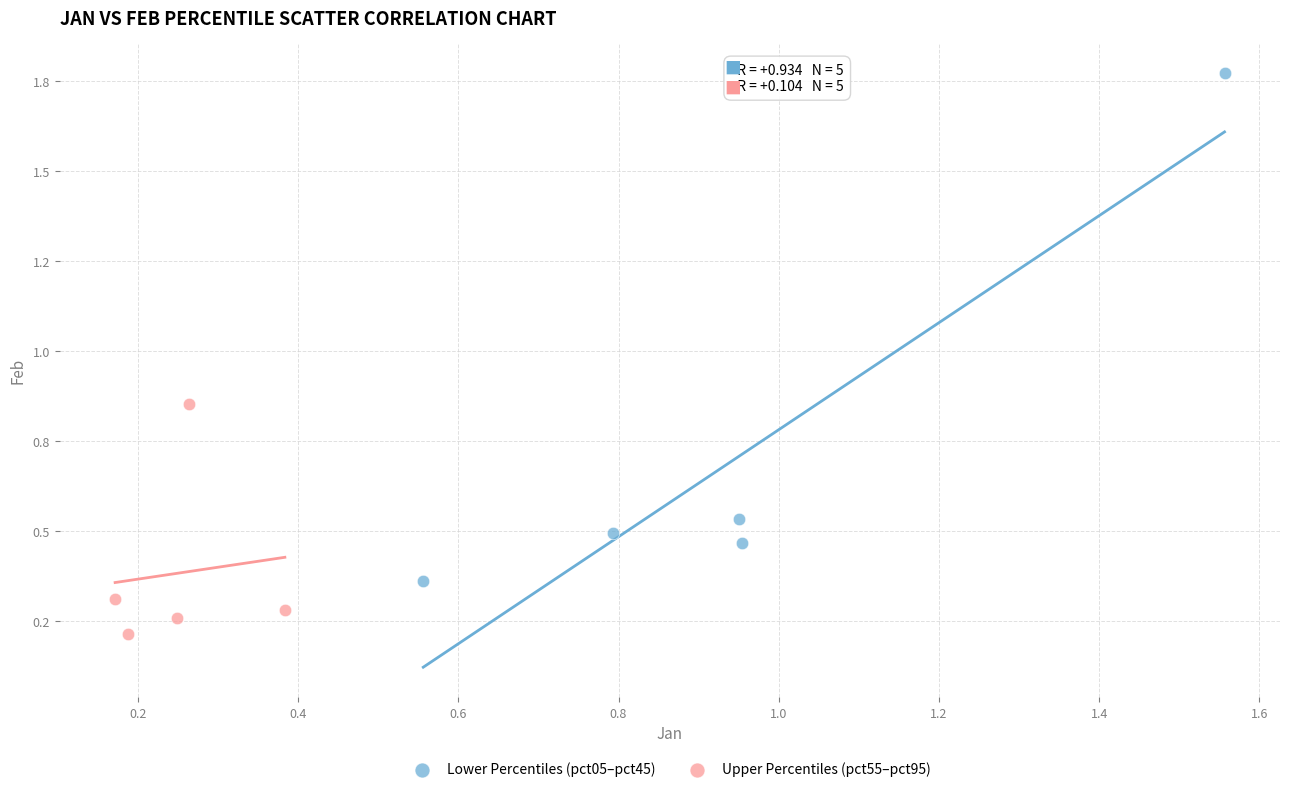

What are all the series names shown in the legend?

Lower Percentiles (pct05–pct45), Upper Percentiles (pct55–pct95)